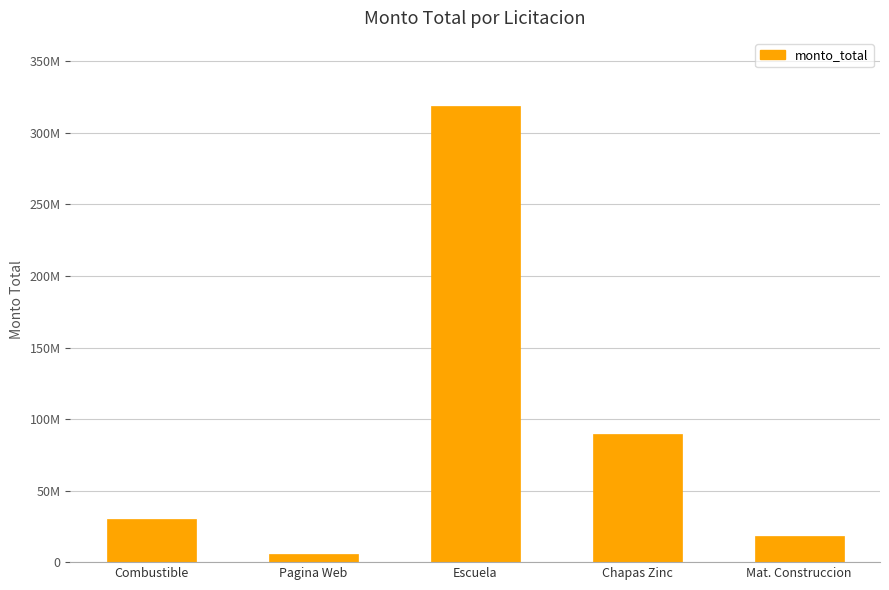

What is the greatest value displayed?

318596000